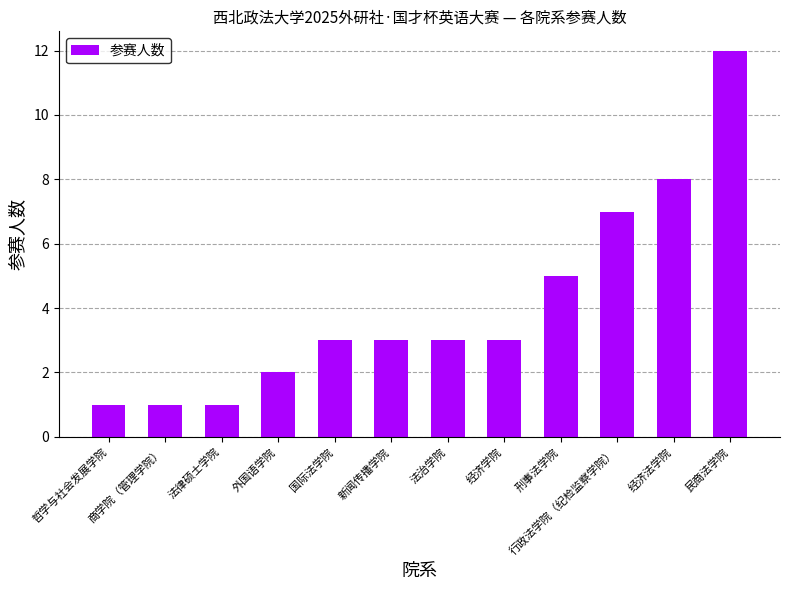

What is the smallest value displayed?

1